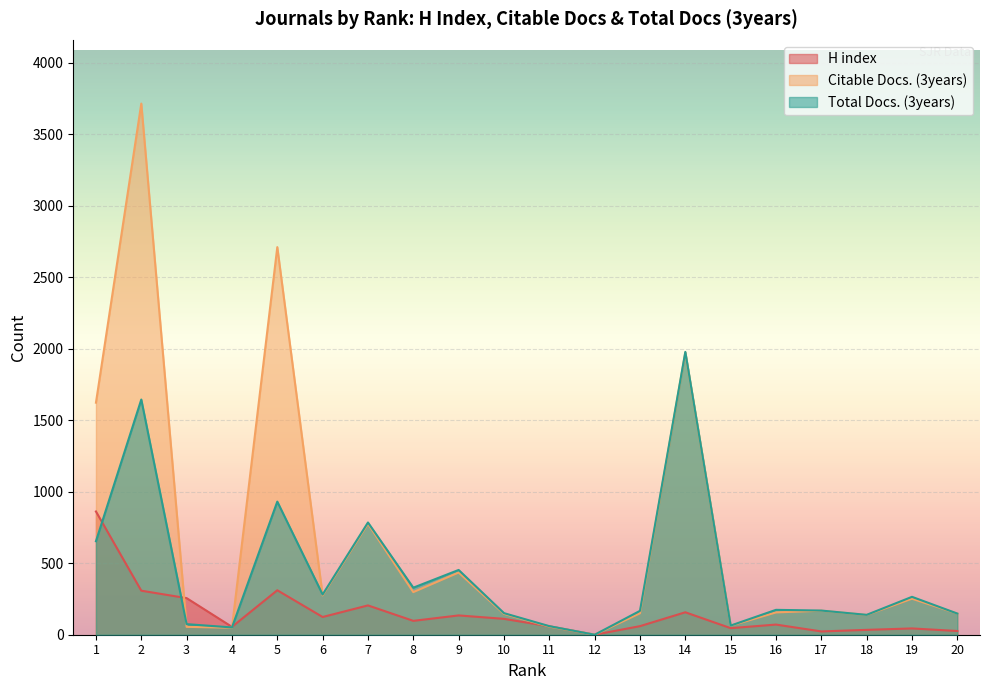

At which label does Total Docs. (3years) first exceed 174?

1